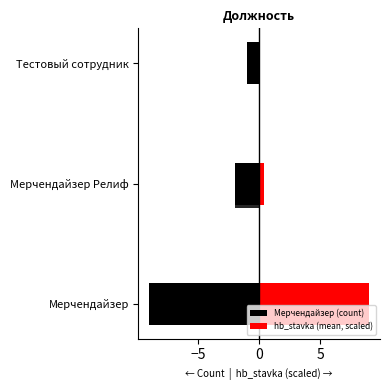

Rank the series at Мерчендайзер from highest to lowest value.

hb_stavka (mean, scaled), Мерчендайзер (count)